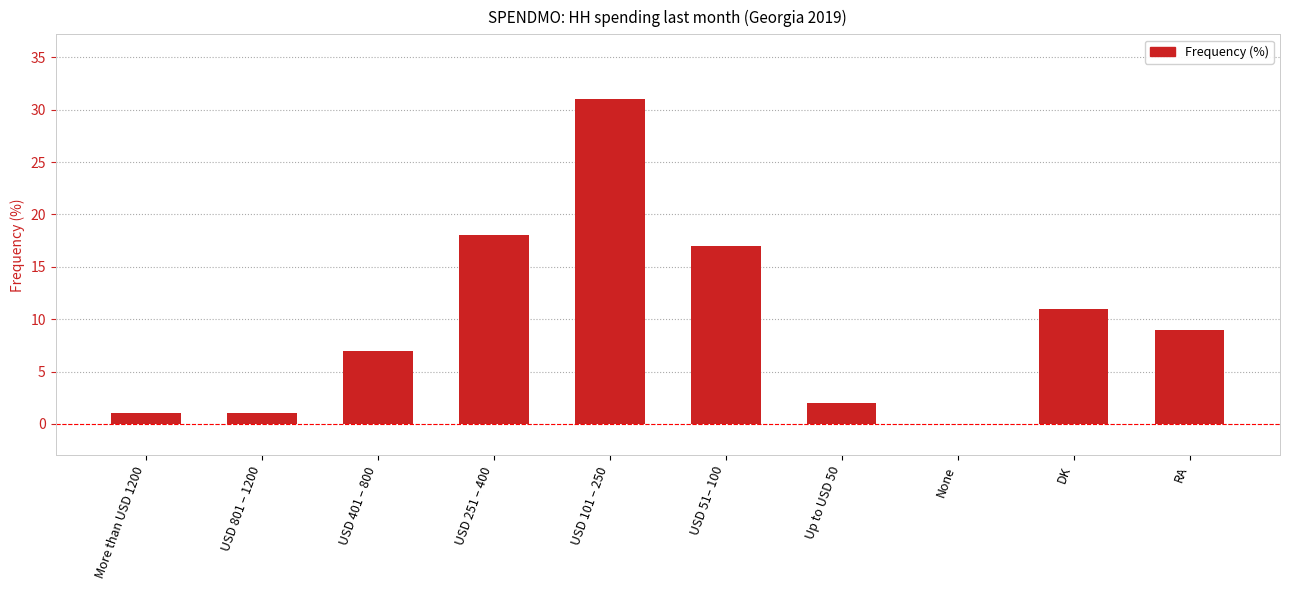

What is the sum of the values at RA and USD 251 – 400?

27